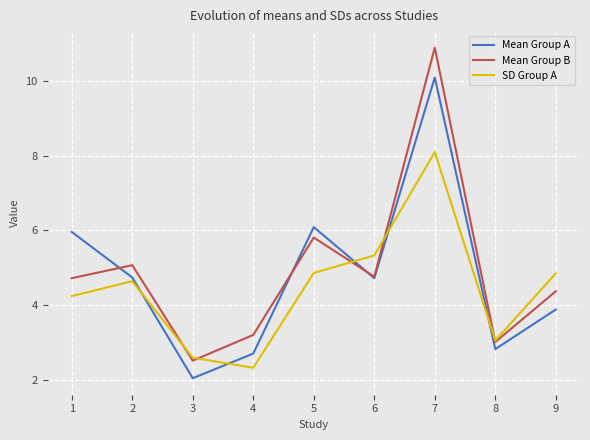

Does the chart display data point markers on the line(s)?

No